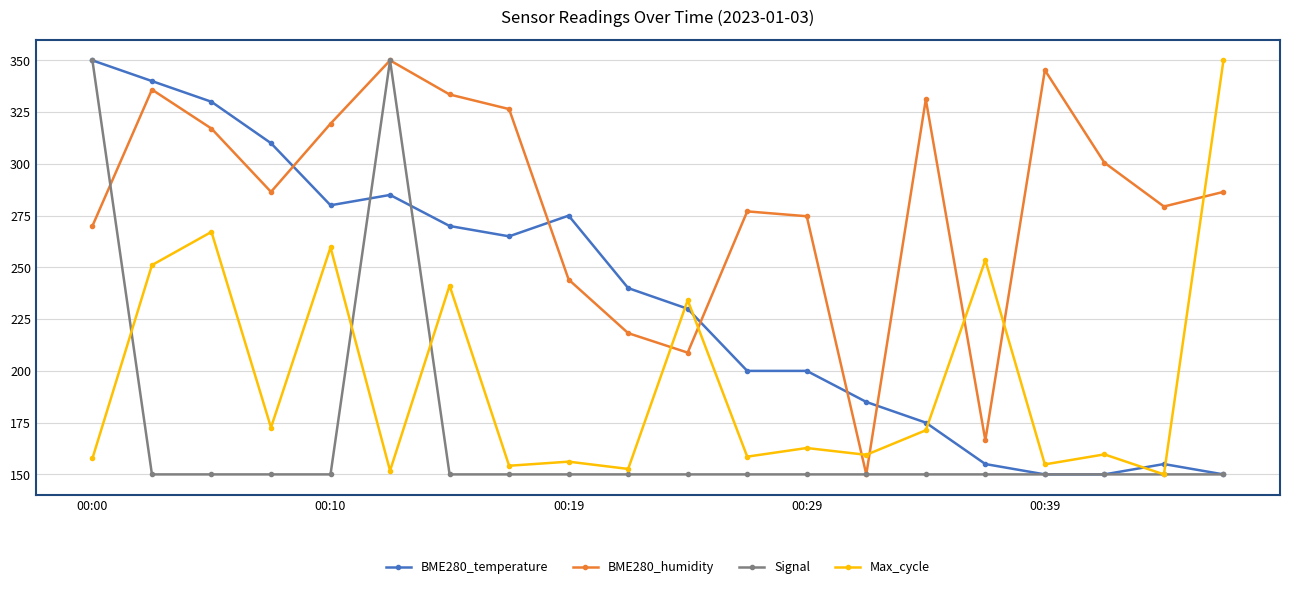

True or false: Max_cycle and BME280_humidity cross at least once.

True